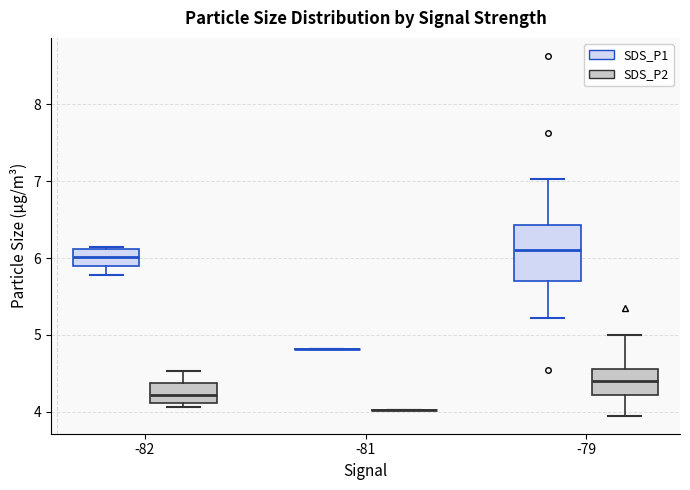

Reading left to right, transcribe this box plot: for each box, give where its median line is, the range the box spans, and where its two whiskers end, as read against the y-axis. The values are not printed on the chart, so give them approximately, as read against the axis.

-82 (SDS_P1): median 6.0, box 5.9 to 6.1, whiskers 5.8 to 6.2
-82 (SDS_P2): median 4.2, box 4.1 to 4.4, whiskers 4.1 (just below the box's lower edge) to 4.5
-81 (SDS_P1): box collapsed to a line at 4.8, whiskers 4.8 to 4.8
-81 (SDS_P2): box collapsed to a line at 4.0, whiskers 4.0 to 4.0
-79 (SDS_P1): median 6.1, box 5.7 to 6.4, whiskers 5.2 to 7.0
-79 (SDS_P2): median 4.4, box 4.2 to 4.6, whiskers 4.0 to 5.0